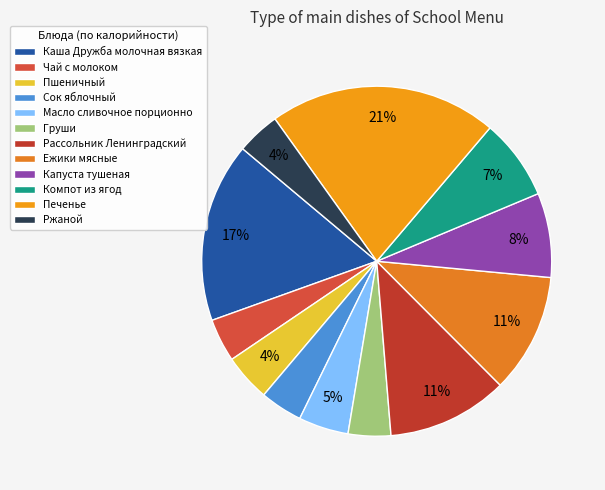

Count the number of slices in the pie.

12